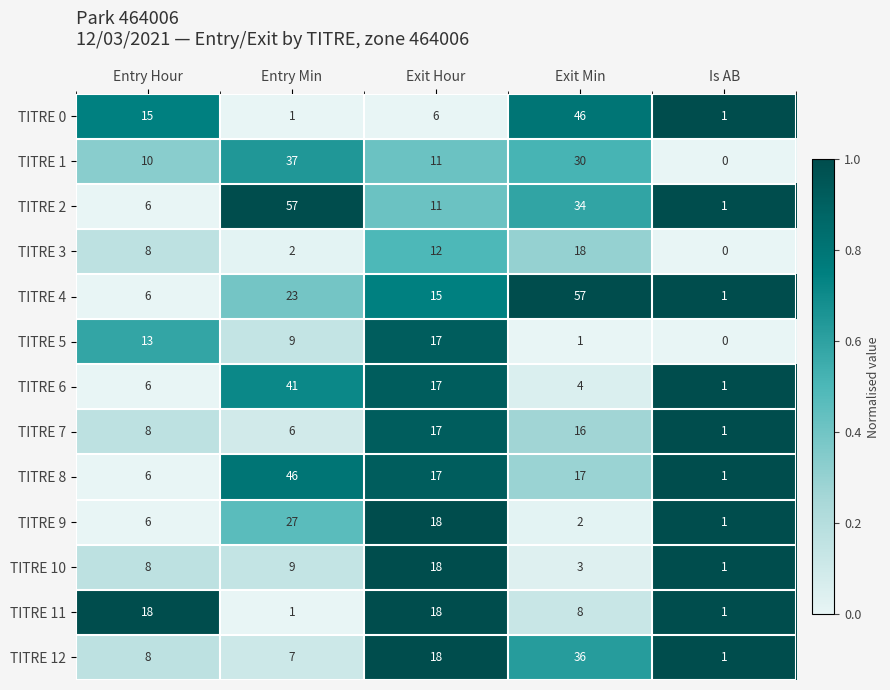

Where is TITRE 9 nearest to the value 14?

Exit Hour